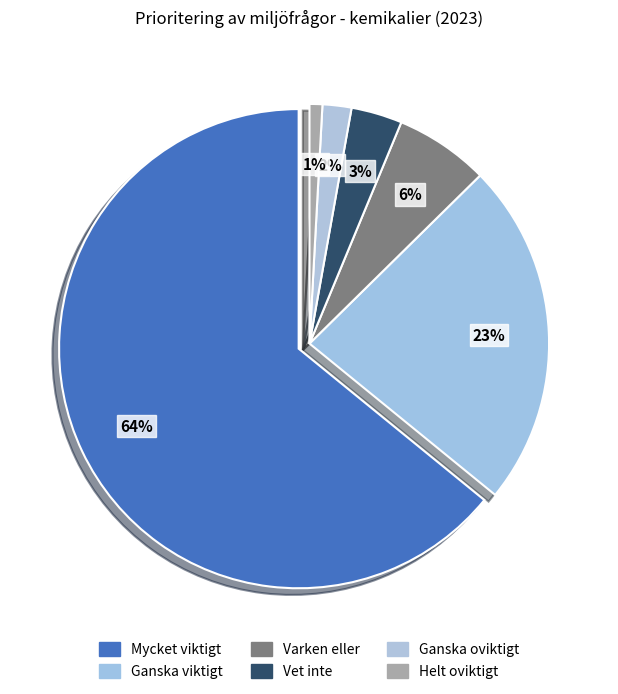

The Ganska oviktigt slice represents 13% of the pie. True or false?

False